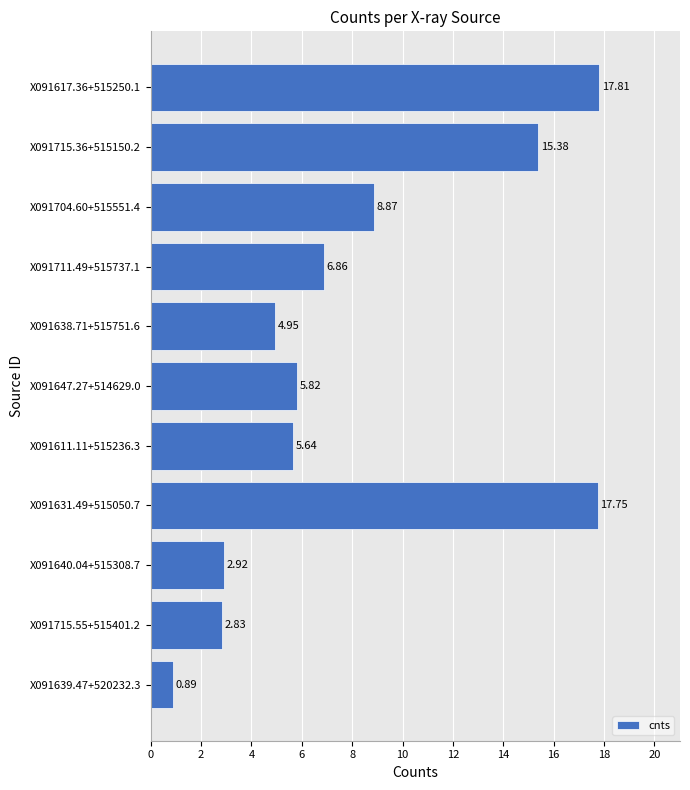

At which label is the value closest to 9?

X091704.60+515551.4